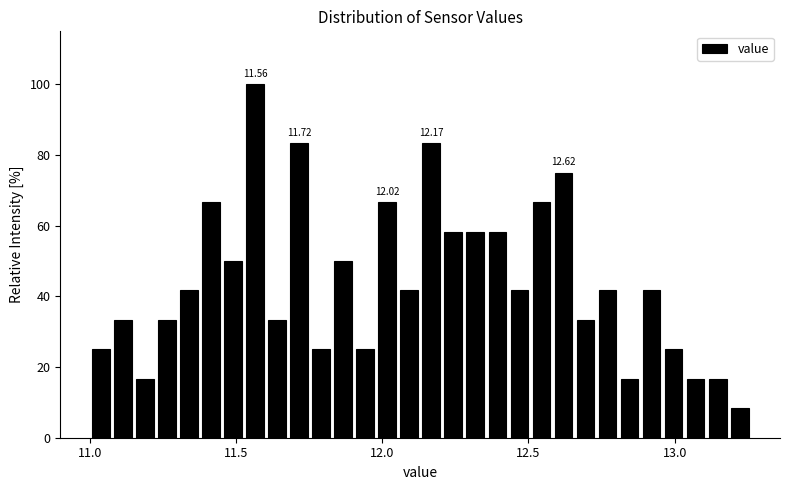

Read against the x-axis, roughly where is the centre of the tallest bar?

11.55